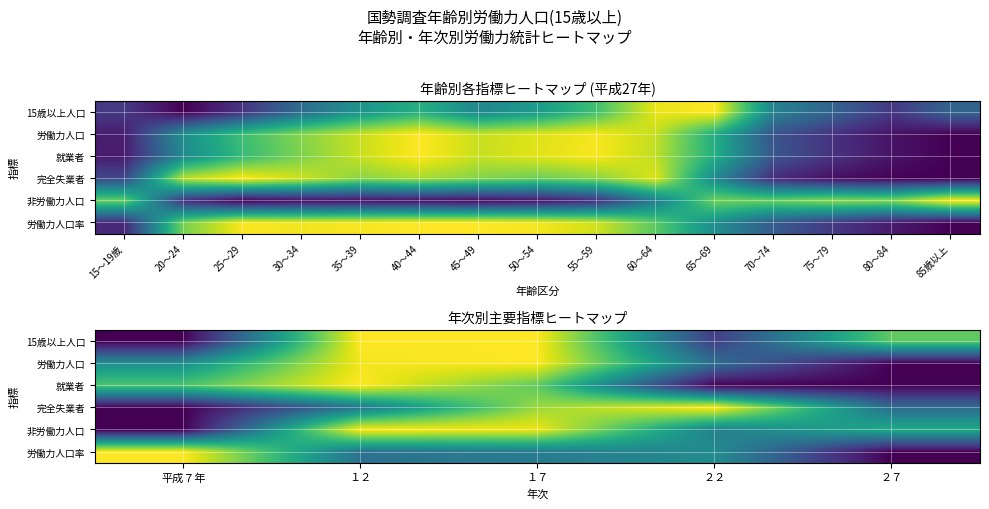

What is the sum of all 労働力人口率 values?

2.3